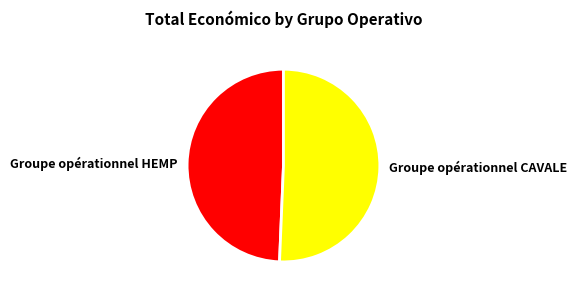

Between Groupe opérationnel HEMP and Groupe opérationnel CAVALE, which is larger?

Groupe opérationnel CAVALE